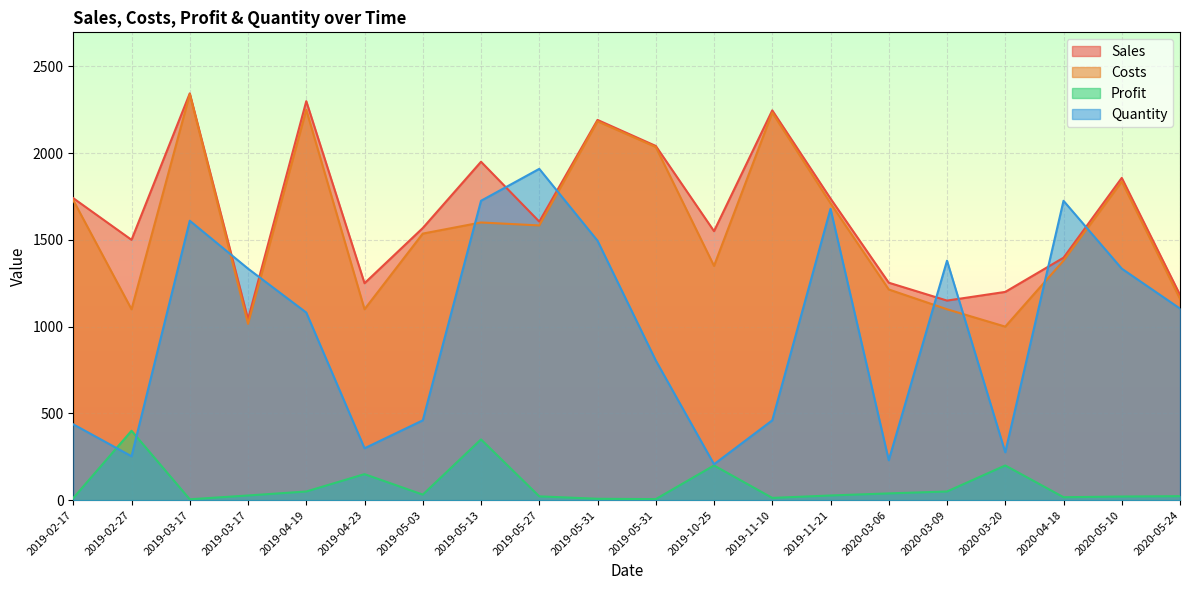

What is the total value across all series at 2019-11-21?

5155